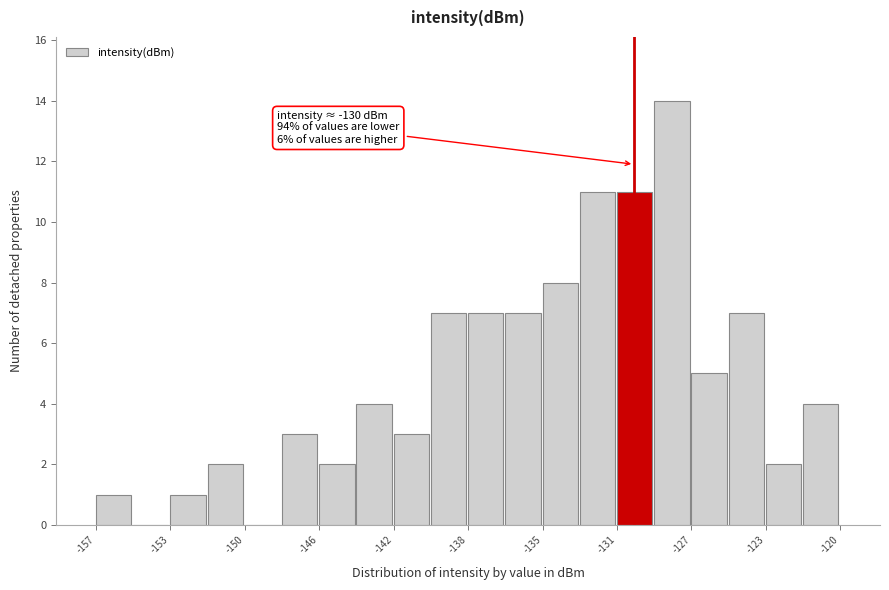

Read against the x-axis, roughly where is the centre of the tallest bar?

-128.0